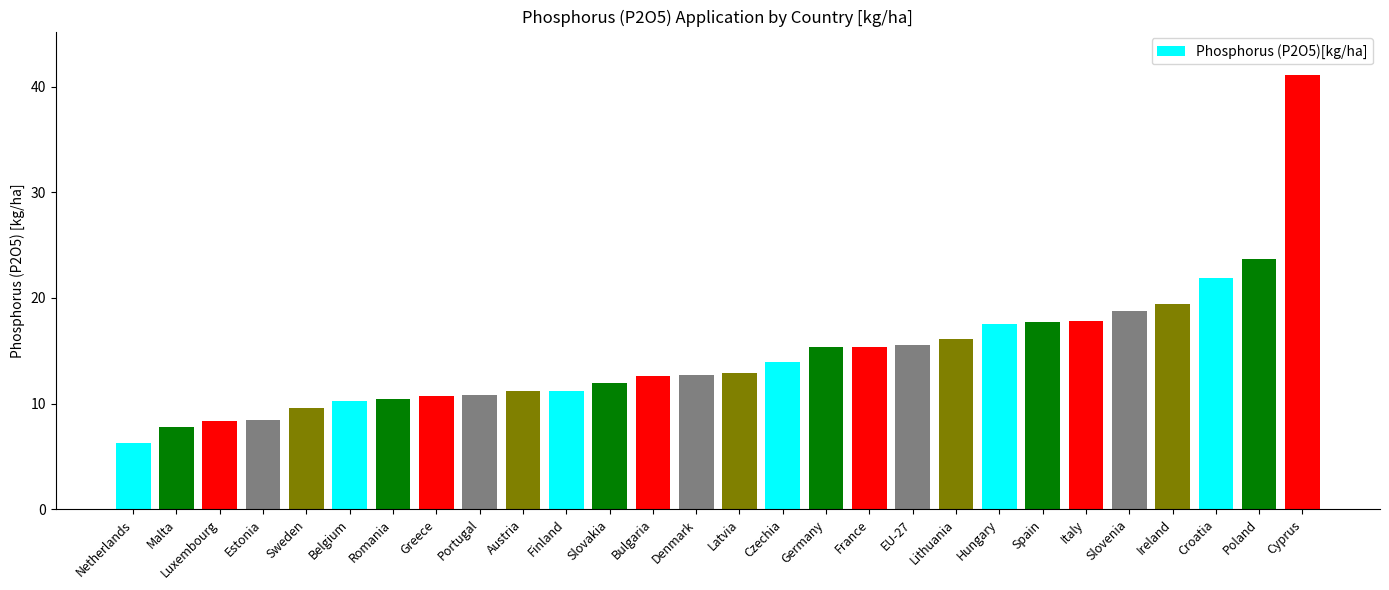

Where is the data nearest to the value 23?

Poland